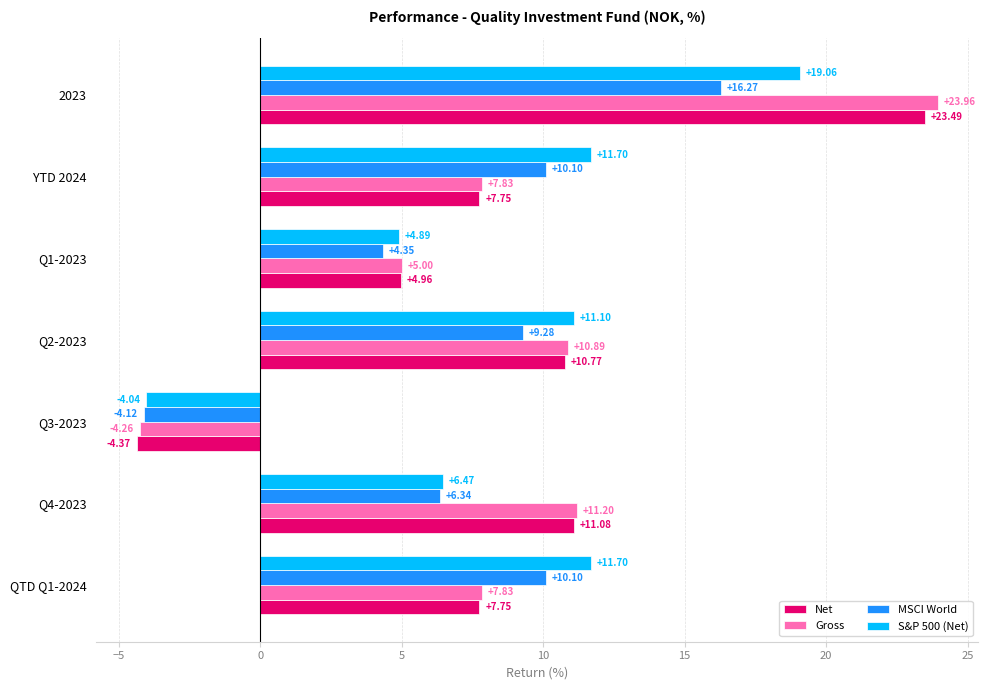

Rank the series by their maximum value, from highest to lowest.

Gross, Net, S&P 500 (Net), MSCI World